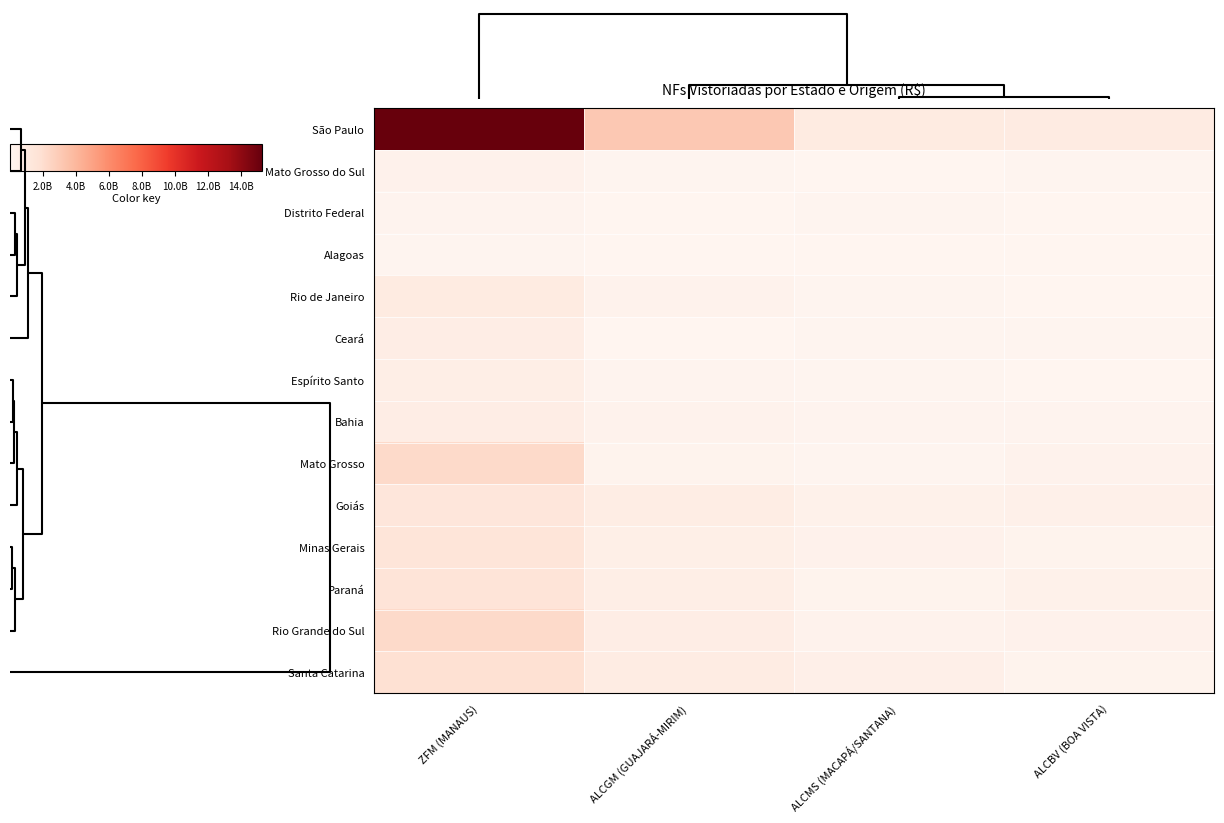

Reading left to right, list all the values displayed in this chart.

São Paulo: ZFM (MANAUS)=15257344549.5	ALCGM (GUAJARÁ-MIRIM)=3109399933.2	ALCMS (MACAPÁ/SANTANA)=957788611.1	ALCBV (BOA VISTA)=878659005.8
Mato Grosso do Sul: ZFM (MANAUS)=335215311.9	ALCGM (GUAJARÁ-MIRIM)=91513239.3	ALCMS (MACAPÁ/SANTANA)=26793979.9	ALCBV (BOA VISTA)=92277336.1
Distrito Federal: ZFM (MANAUS)=162215653.3	ALCGM (GUAJARÁ-MIRIM)=30174634.6	ALCMS (MACAPÁ/SANTANA)=80236932.7	ALCBV (BOA VISTA)=45678026.8
Alagoas: ZFM (MANAUS)=109665982.9	ALCGM (GUAJARÁ-MIRIM)=8189304.9	ALCMS (MACAPÁ/SANTANA)=13001080.5	ALCBV (BOA VISTA)=26949824.9
Rio de Janeiro: ZFM (MANAUS)=959441547.3	ALCGM (GUAJARÁ-MIRIM)=266976670.4	ALCMS (MACAPÁ/SANTANA)=89401417.5	ALCBV (BOA VISTA)=56276243.8
Ceará: ZFM (MANAUS)=689632398.3	ALCGM (GUAJARÁ-MIRIM)=59629655.7	ALCMS (MACAPÁ/SANTANA)=123976372.1	ALCBV (BOA VISTA)=117683530.0
Espírito Santo: ZFM (MANAUS)=620789982.8	ALCGM (GUAJARÁ-MIRIM)=185214370.0	ALCMS (MACAPÁ/SANTANA)=104375175.3	ALCBV (BOA VISTA)=53761815.0
Bahia: ZFM (MANAUS)=686432967.7	ALCGM (GUAJARÁ-MIRIM)=266759245.7	ALCMS (MACAPÁ/SANTANA)=162202474.5	ALCBV (BOA VISTA)=130993227.8
Mato Grosso: ZFM (MANAUS)=2212318405.6	ALCGM (GUAJARÁ-MIRIM)=195908443.6	ALCMS (MACAPÁ/SANTANA)=100971984.2	ALCBV (BOA VISTA)=278062687.3
Goiás: ZFM (MANAUS)=1322933932.2	ALCGM (GUAJARÁ-MIRIM)=731029044.4	ALCMS (MACAPÁ/SANTANA)=402308152.7	ALCBV (BOA VISTA)=430765445.6
Minas Gerais: ZFM (MANAUS)=1471707402.9	ALCGM (GUAJARÁ-MIRIM)=549143251.6	ALCMS (MACAPÁ/SANTANA)=323567865.1	ALCBV (BOA VISTA)=203130349.9
Paraná: ZFM (MANAUS)=1554584375.8	ALCGM (GUAJARÁ-MIRIM)=636026232.6	ALCMS (MACAPÁ/SANTANA)=243904718.2	ALCBV (BOA VISTA)=371982468.0
Rio Grande do Sul: ZFM (MANAUS)=2264493571.6	ALCGM (GUAJARÁ-MIRIM)=682003762.5	ALCMS (MACAPÁ/SANTANA)=285921806.9	ALCBV (BOA VISTA)=325854699.4
Santa Catarina: ZFM (MANAUS)=1852965503.2	ALCGM (GUAJARÁ-MIRIM)=791493955.7	ALCMS (MACAPÁ/SANTANA)=511308572.9	ALCBV (BOA VISTA)=244760392.3